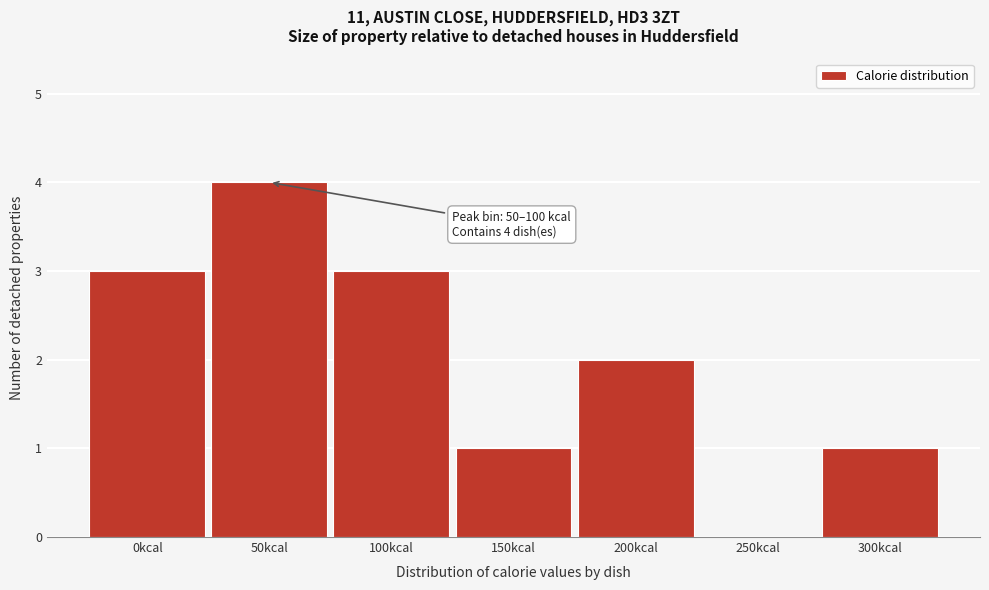

Reading left to right, transcribe all the data shown in this chart.

0kcal=3	50kcal=4	100kcal=3	150kcal=1	200kcal=2	250kcal=0	300kcal=1